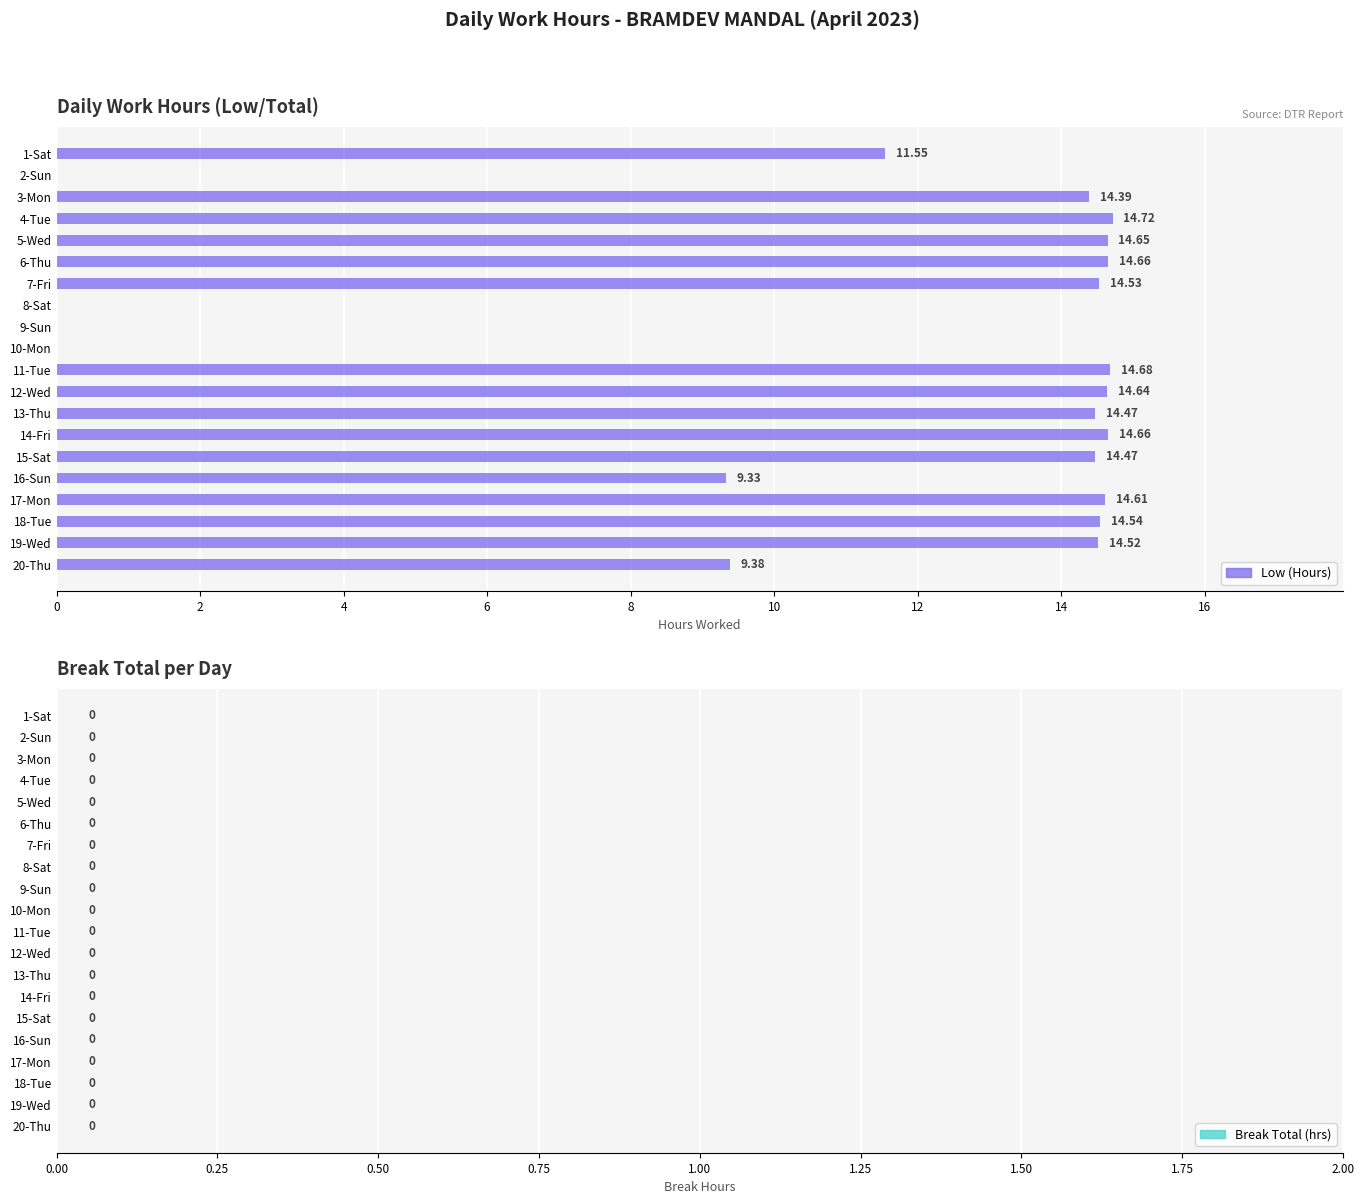

What is the sum of the values at 11-Tue and 3-Mon?

29.1